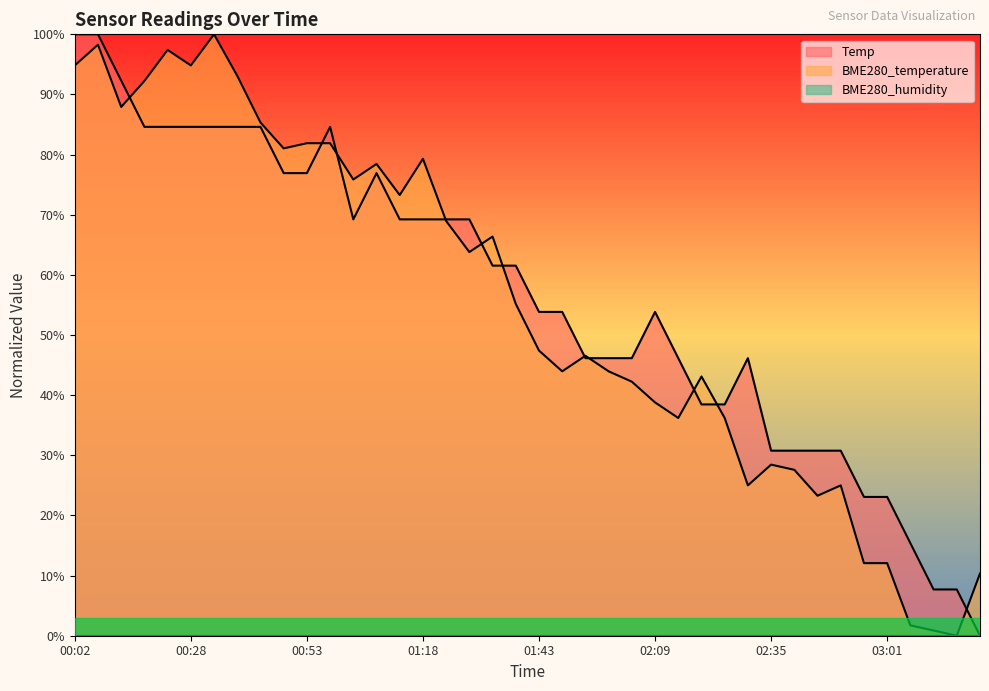

At which label does BME280_temperature first exceed 55?

00:02